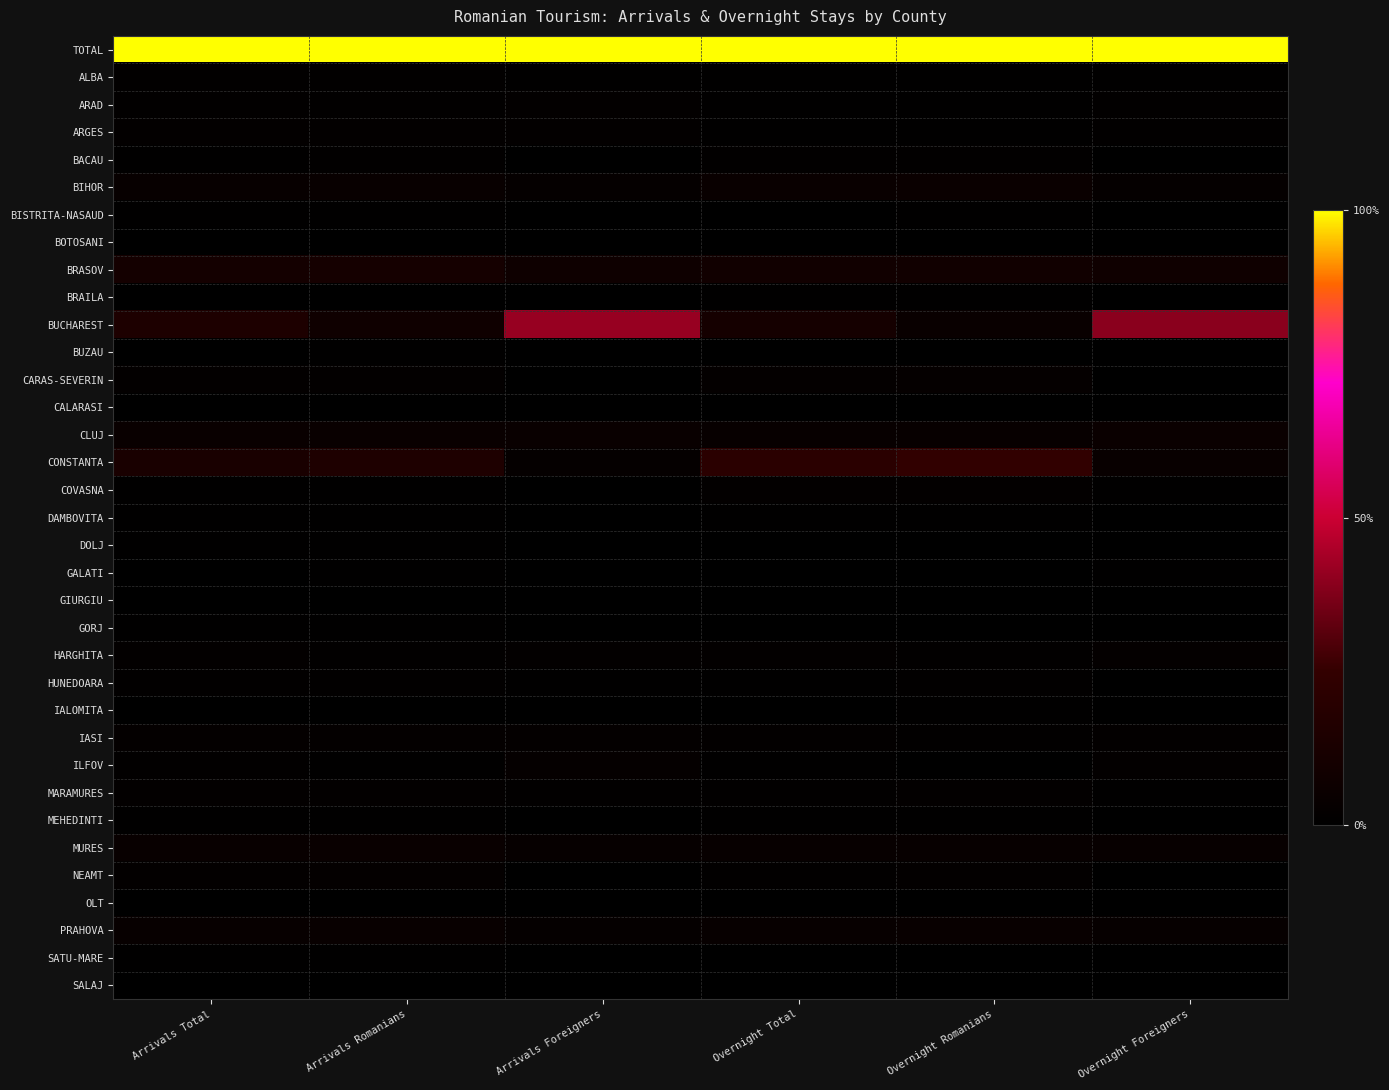

What is the difference between the highest and lowest values at Overnight Total?

1.0